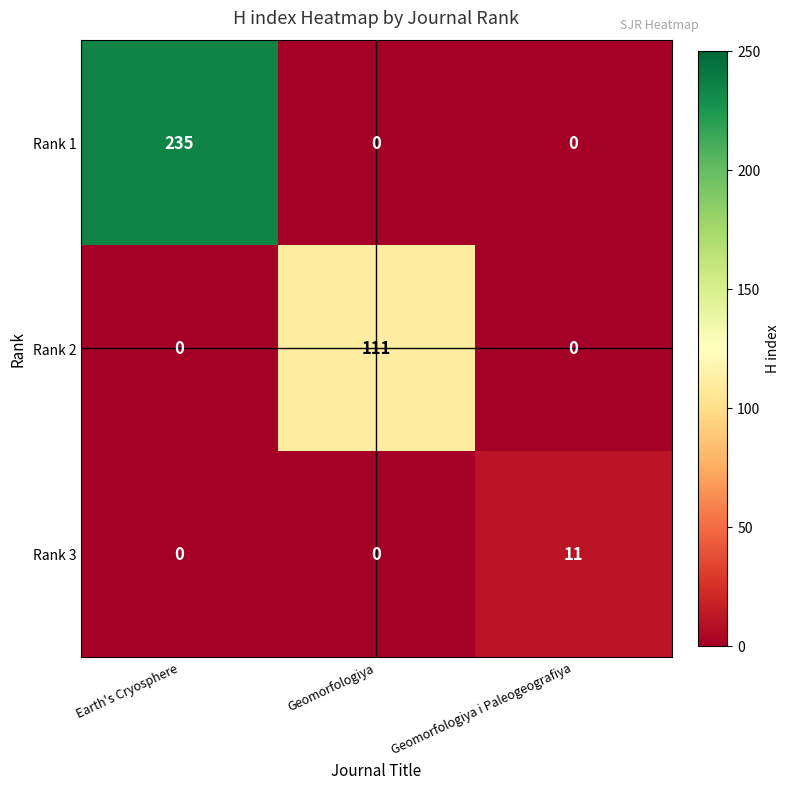

How many distinct data groups are displayed?

3